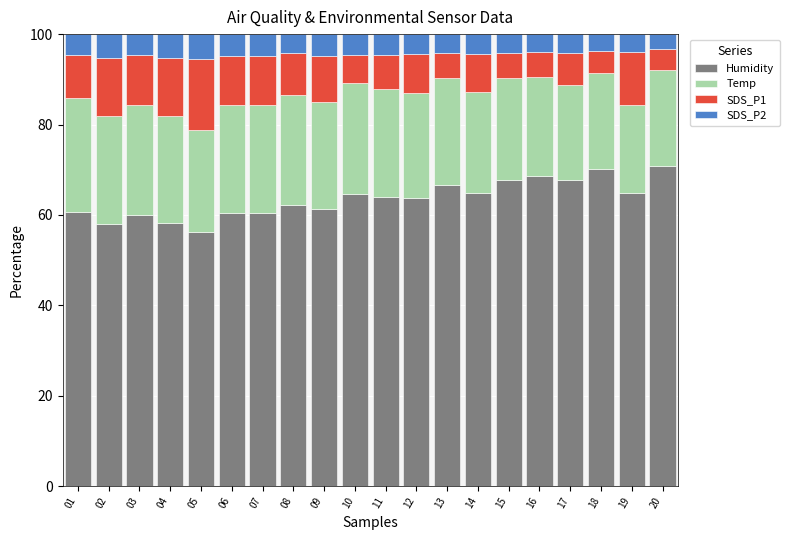

How many series are shown in this chart?

4